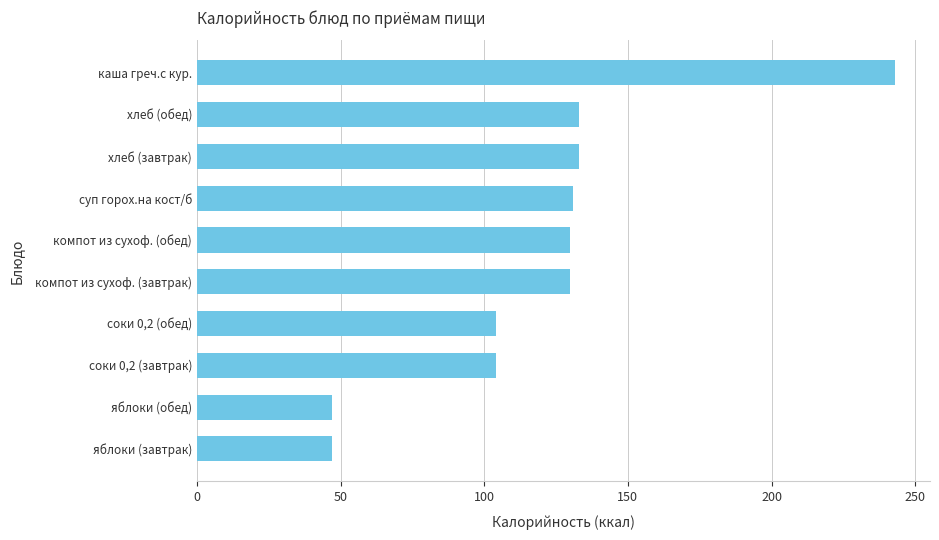

What is the approximate value at компот из сухоф. (завтрак)?

130